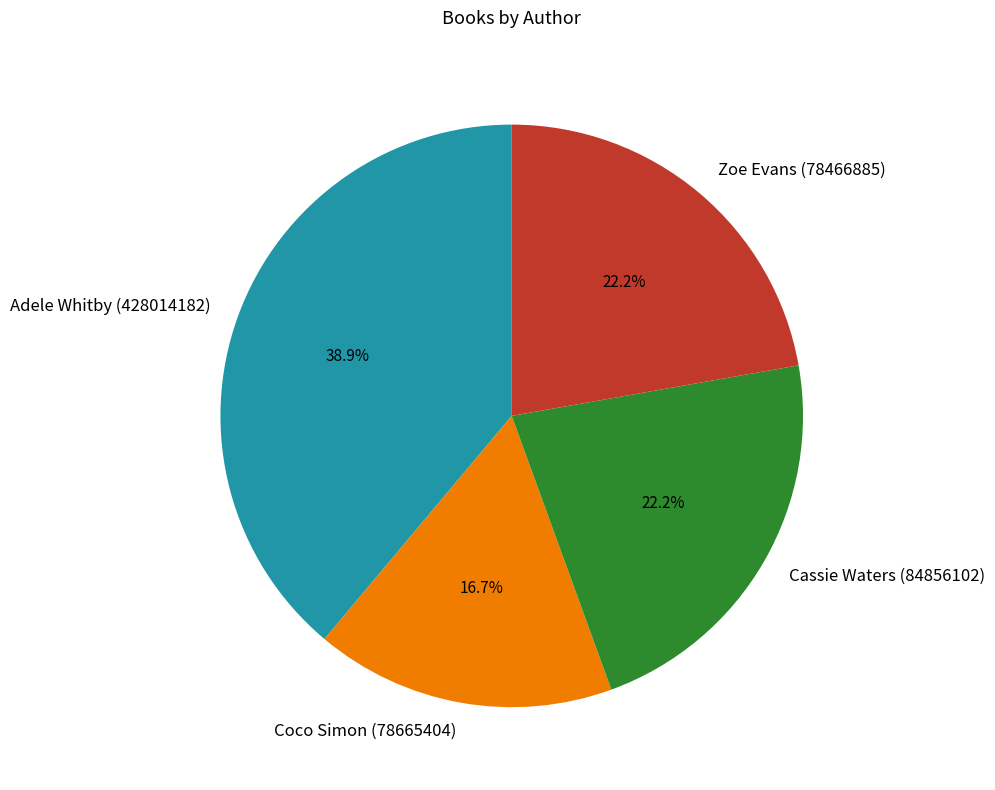

Count the number of slices in the pie.

4